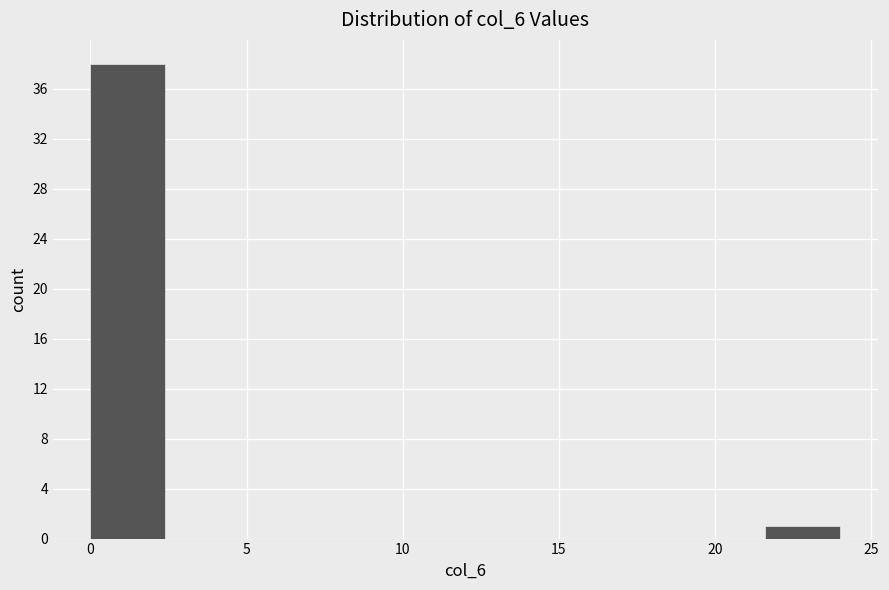

Reading left to right, list every bar in this chart as the range it spans on the x-axis followed by its height. Neither the bar edges nor the heights are printed on the chart, so give them approximately, as read against the axes.

0.0 to 2.4: 38
2.4 to 4.8: 0
4.8 to 7.2: 0
7.2 to 9.6: 0
9.6 to 12.0: 0
12.0 to 14.4: 0
14.4 to 16.8: 0
16.8 to 19.2: 0
19.2 to 21.6: 0
21.6 to 24.0: 1